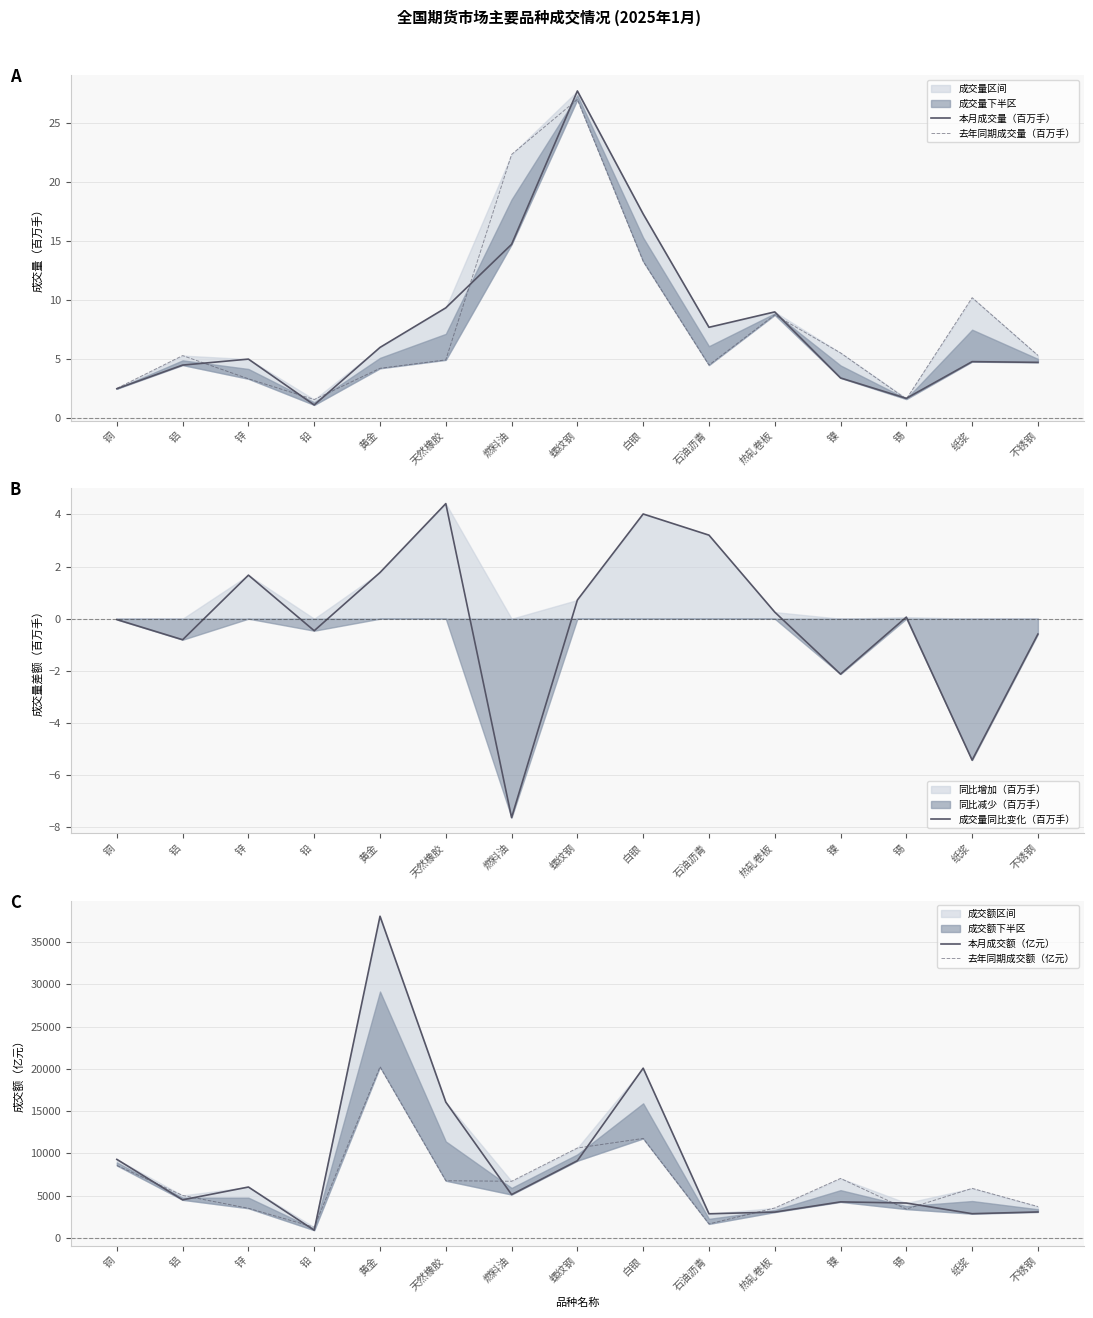

Reading left to right, extract all data points from this chart.

本月成交量（百万手）: 铜=2.5	铝=4.5	锌=5.0	铅=1.1	黄金=6.0	天然橡胶=9.3	燃料油=14.7	螺纹钢=27.7	白银=17.3	石油沥青=7.7	热轧卷板=9.0	镍=3.4	锡=1.7	纸浆=4.8	不锈钢=4.7
去年同期成交量（百万手）: 铜=2.5	铝=5.3	锌=3.3	铅=1.6	黄金=4.2	天然橡胶=4.9	燃料油=22.4	螺纹钢=27.0	白银=13.3	石油沥青=4.5	热轧卷板=8.7	镍=5.5	锡=1.6	纸浆=10.2	不锈钢=5.3
成交量同比变化（百万手）: 铜=-0.0	铝=-0.8	锌=1.7	铅=-0.5	黄金=1.8	天然橡胶=4.4	燃料油=-7.6	螺纹钢=0.7	白银=4.0	石油沥青=3.2	热轧卷板=0.3	镍=-2.1	锡=0.1	纸浆=-5.4	不锈钢=-0.6
本月成交额（亿元）: 铜=9301.1	铝=4513.4	锌=6030.0	铅=918.9	黄金=38064.5	天然橡胶=16076.6	燃料油=5138.1	螺纹钢=9143.6	白银=20088.9	石油沥青=2864.5	热轧卷板=3065.1	镍=4272.7	锡=4135.3	纸浆=2875.0	不锈钢=3080.9
去年同期成交额（亿元）: 铜=8580.3	铝=5035.7	锌=3516.6	铅=1273.2	黄金=20253.3	天然橡胶=6776.9	燃料油=6709.8	螺纹钢=10646.2	白银=11775.2	石油沥青=1666.4	热轧卷板=3551.6	镍=7048.3	锡=3418.4	纸浆=5872.6	不锈钢=3719.2